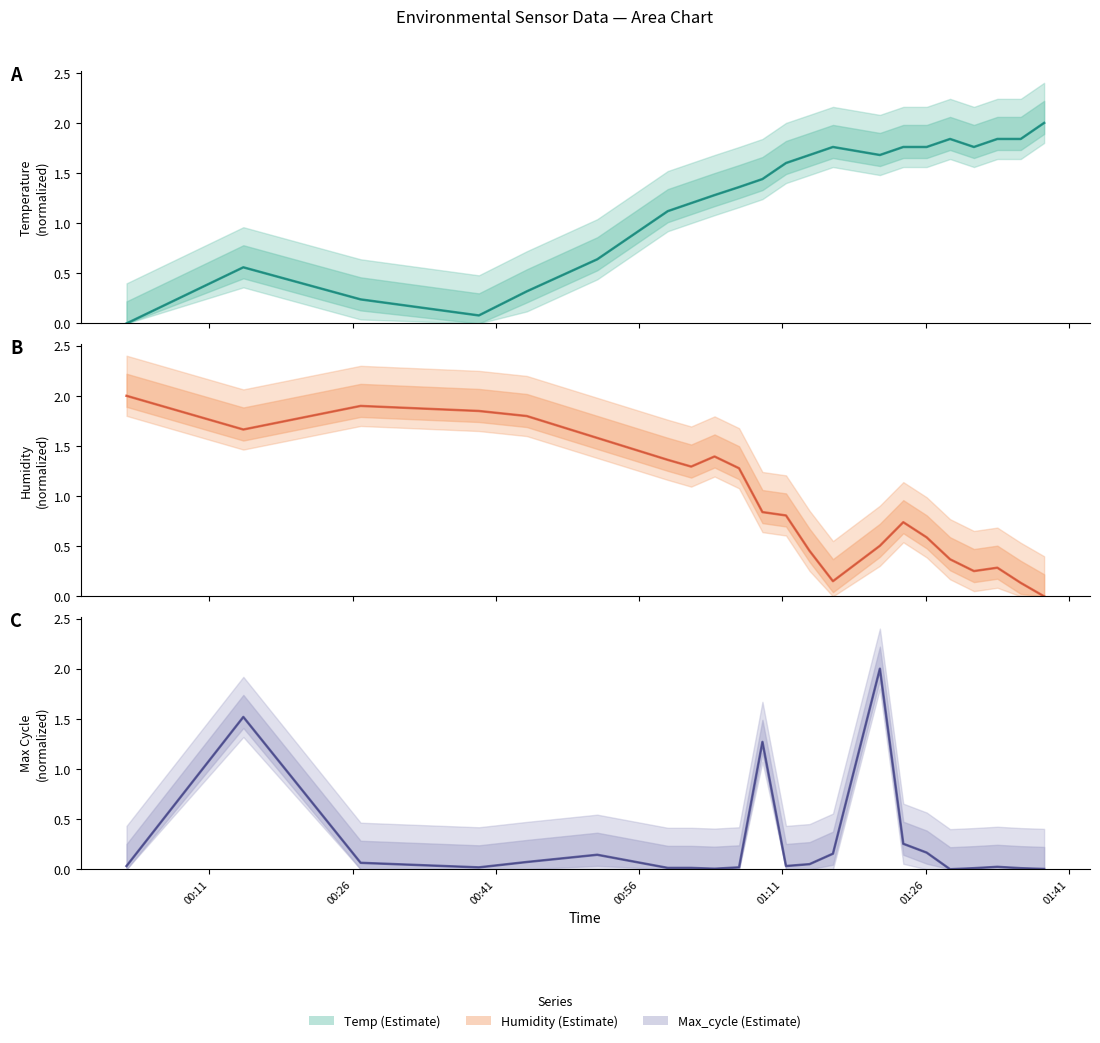

True or false: Humidity has more than 1 points higher than both neighbors.

True